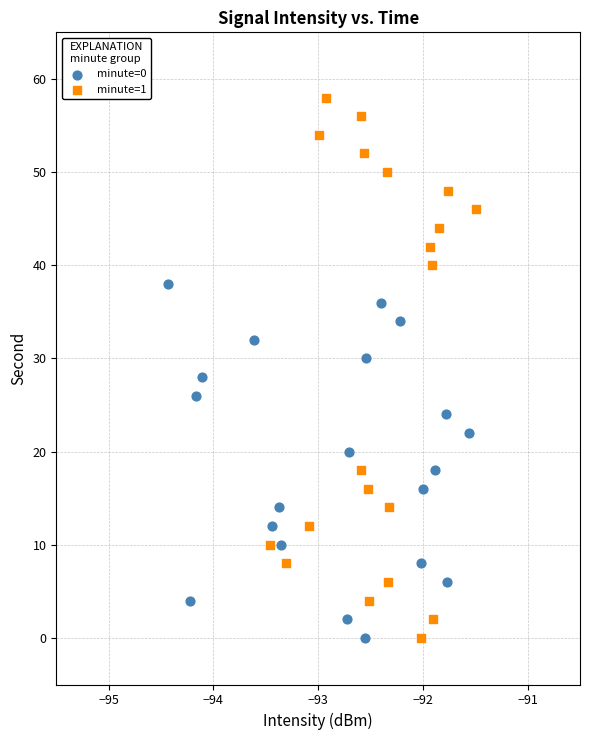

What are all the series names shown in the legend?

minute=0, minute=1